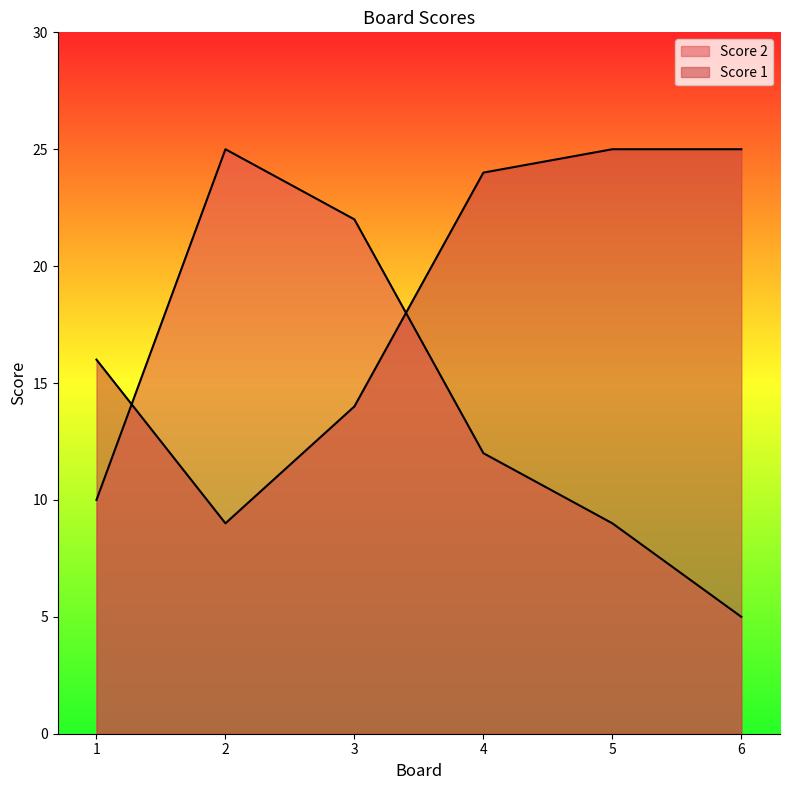

How many lines are shown in the chart?

2